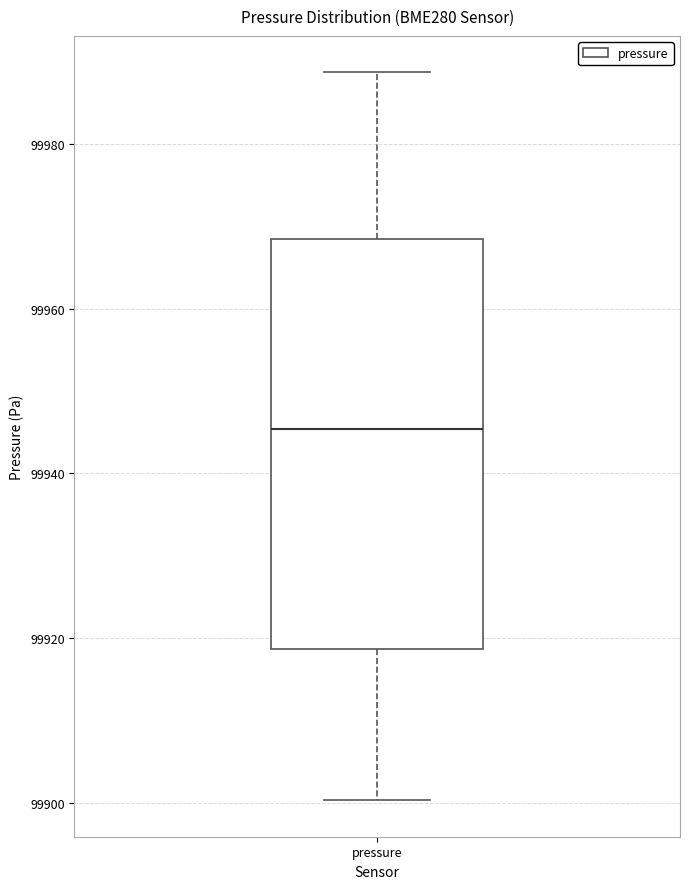

Transcribe this box plot: give where the median line is, the range the box spans, and where the two whiskers end, as read against the y-axis. The values are not printed on the chart, so give them approximately, as read against the axis.

median 99946, box 99918 to 99968, whiskers 99900 to 99988